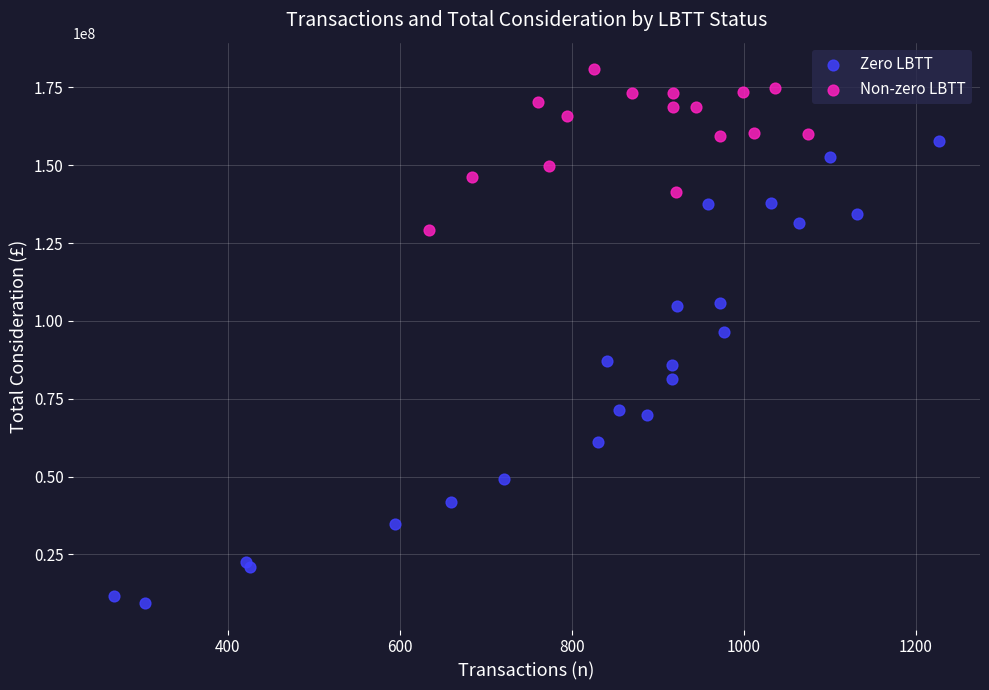

Which series reaches the minimum Y coordinate?

Zero LBTT